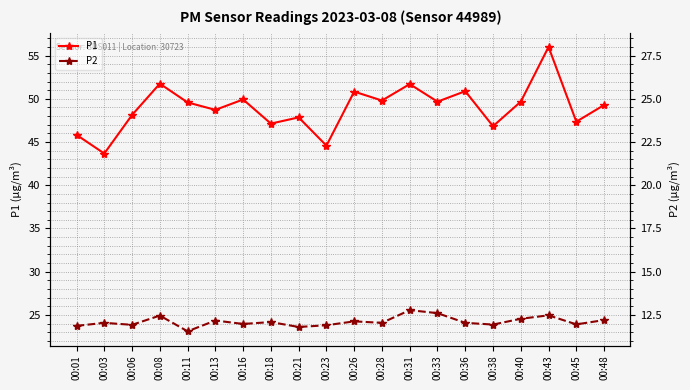

How many data points in P1 are less than 49?

9